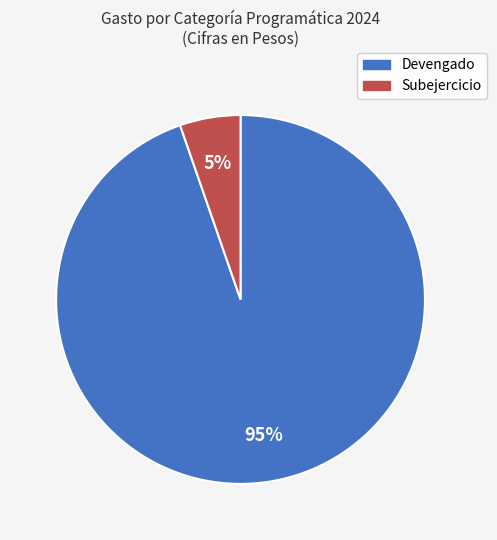

Is it true that Subejercicio is 5% of the pie?

True